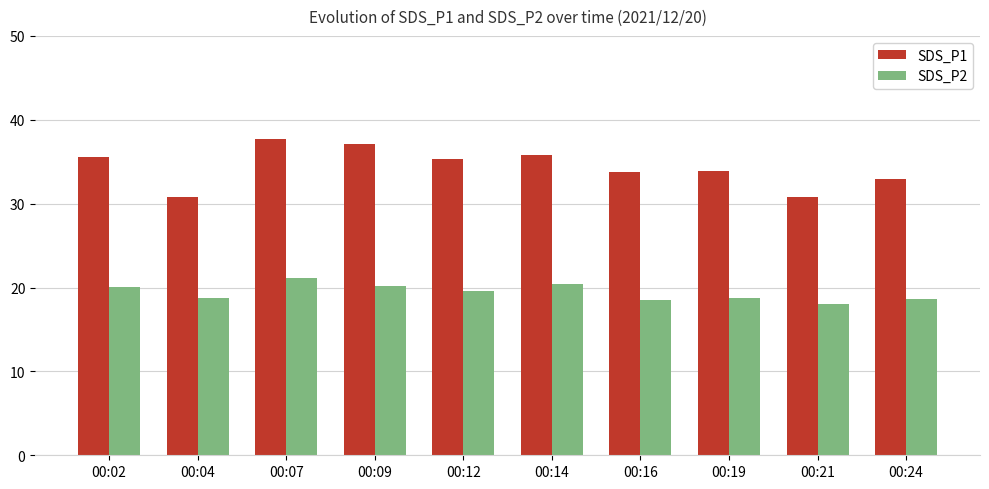

What is the sum of the SDS_P2 values at 00:12 and 00:09?

39.8